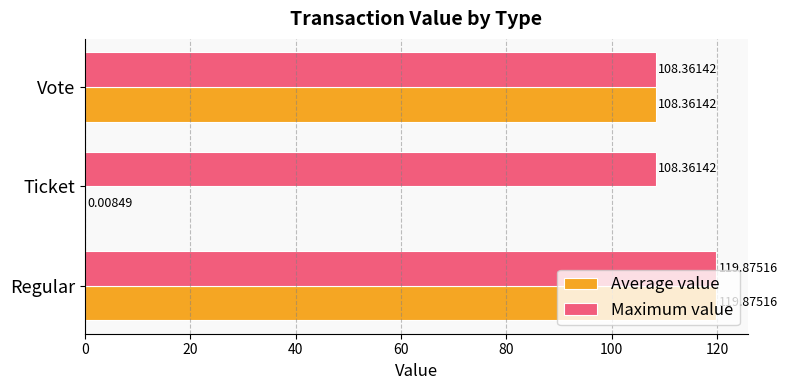

Between Regular and Ticket, which series saw the biggest shift?

Average value